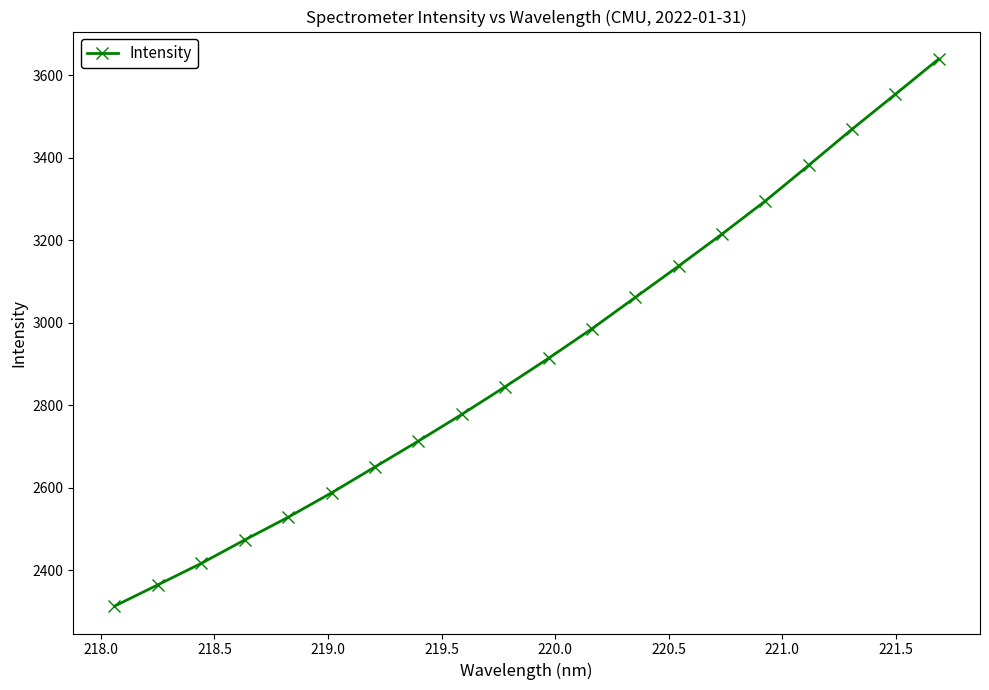

What is the average value?

2916.1